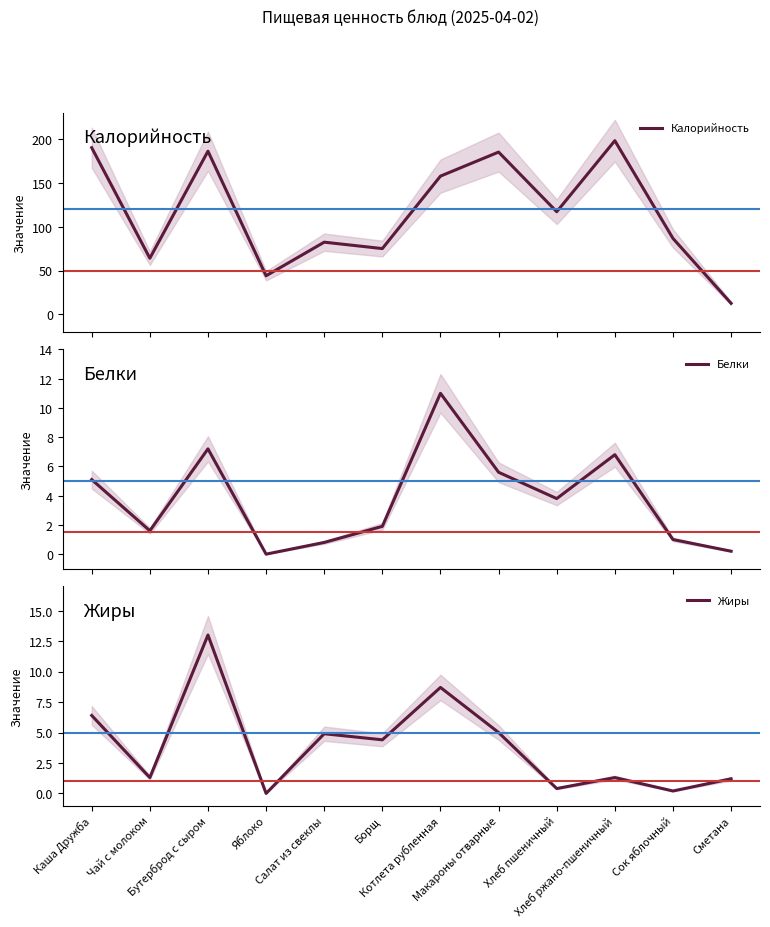

The value of Белки at Макароны отварные is 2.0. True or false?

False